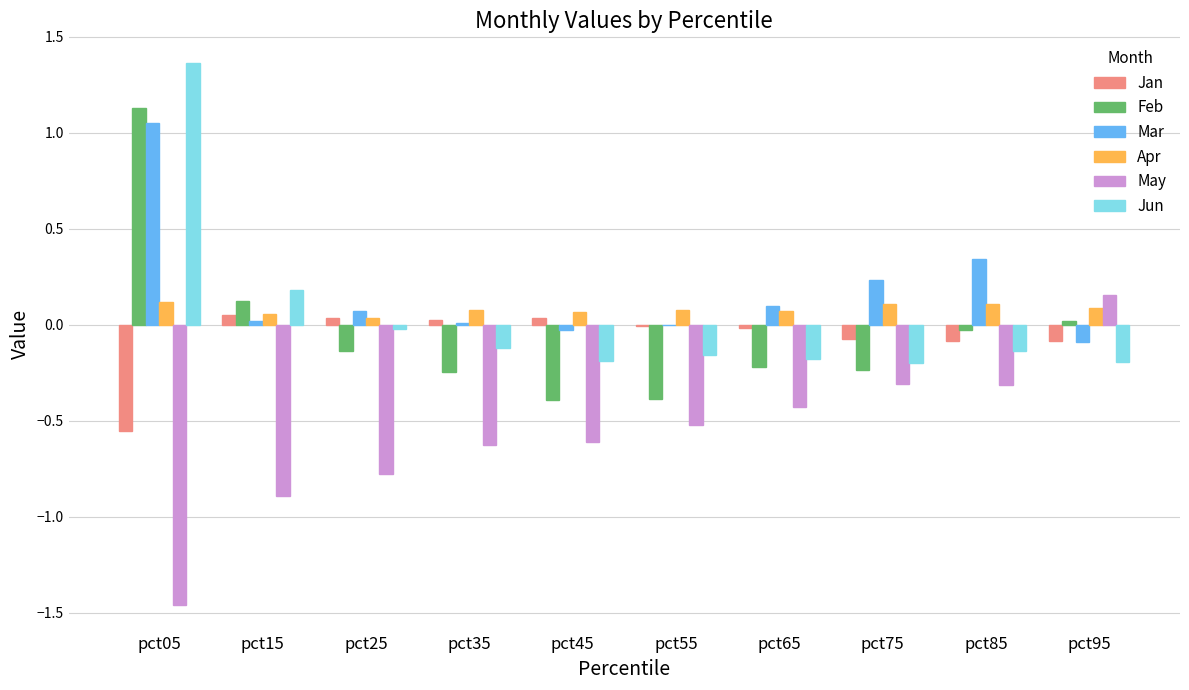

Between pct05 and pct75, which series saw the biggest shift?

Jun